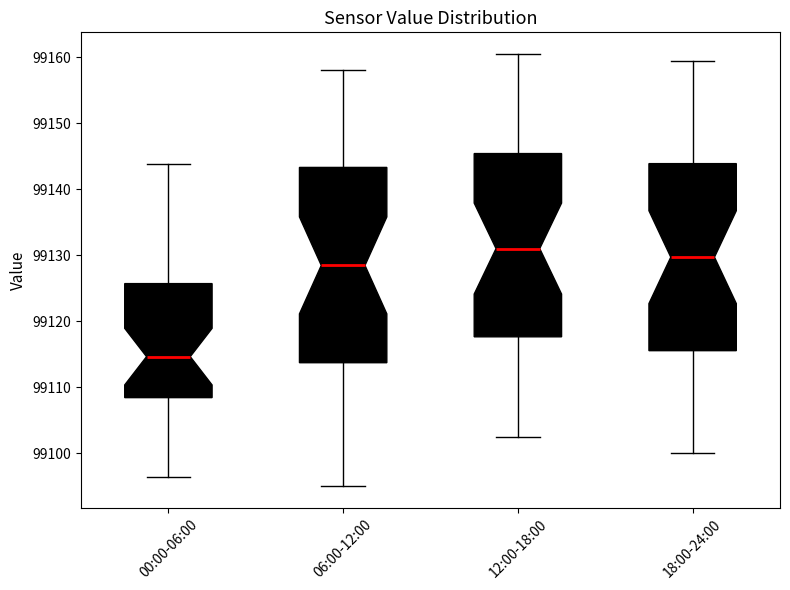

Reading left to right, transcribe this box plot: for each box, give where its median line is, the range the box spans, and where its two whiskers end, as read against the y-axis. The values are not printed on the chart, so give them approximately, as read against the axis.

00:00-06:00: median 99115, box 99108 to 99126, whiskers 99096 to 99144
06:00-12:00: median 99128, box 99114 to 99143, whiskers 99095 to 99158
12:00-18:00: median 99131, box 99118 to 99145, whiskers 99103 to 99161
18:00-24:00: median 99130, box 99116 to 99144, whiskers 99100 to 99159